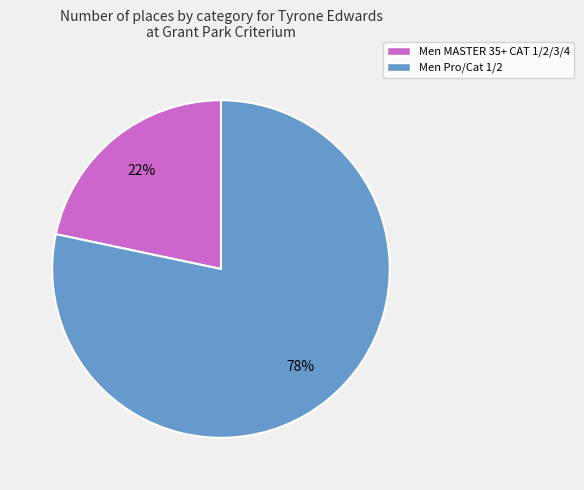

Combined, do Men Pro/Cat 1/2 and Men MASTER 35+ CAT 1/2/3/4 account for over 50%?

Yes